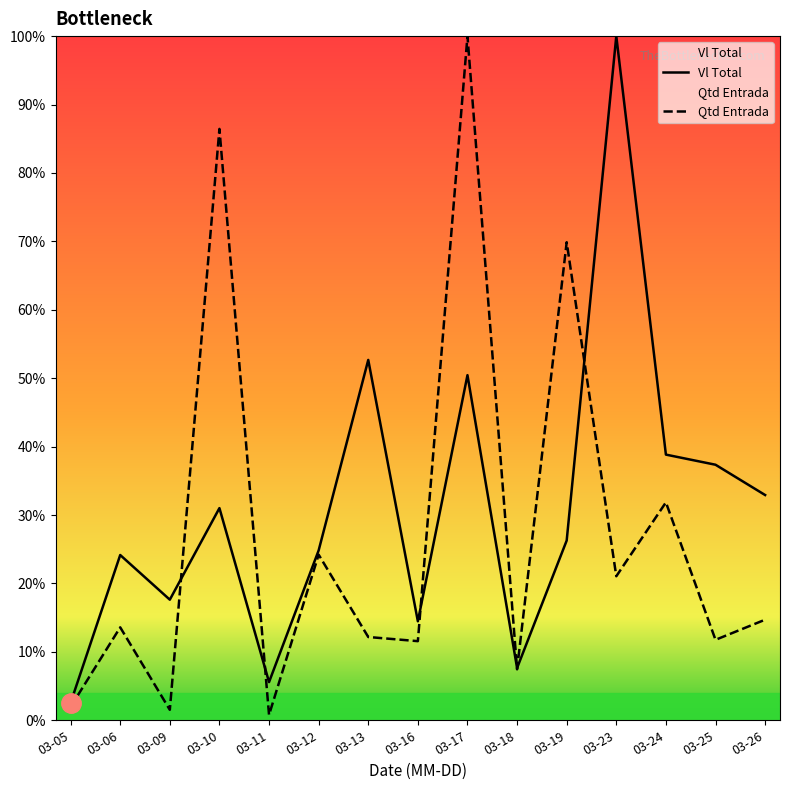

What is the average value of the Vl Total series?

31.1